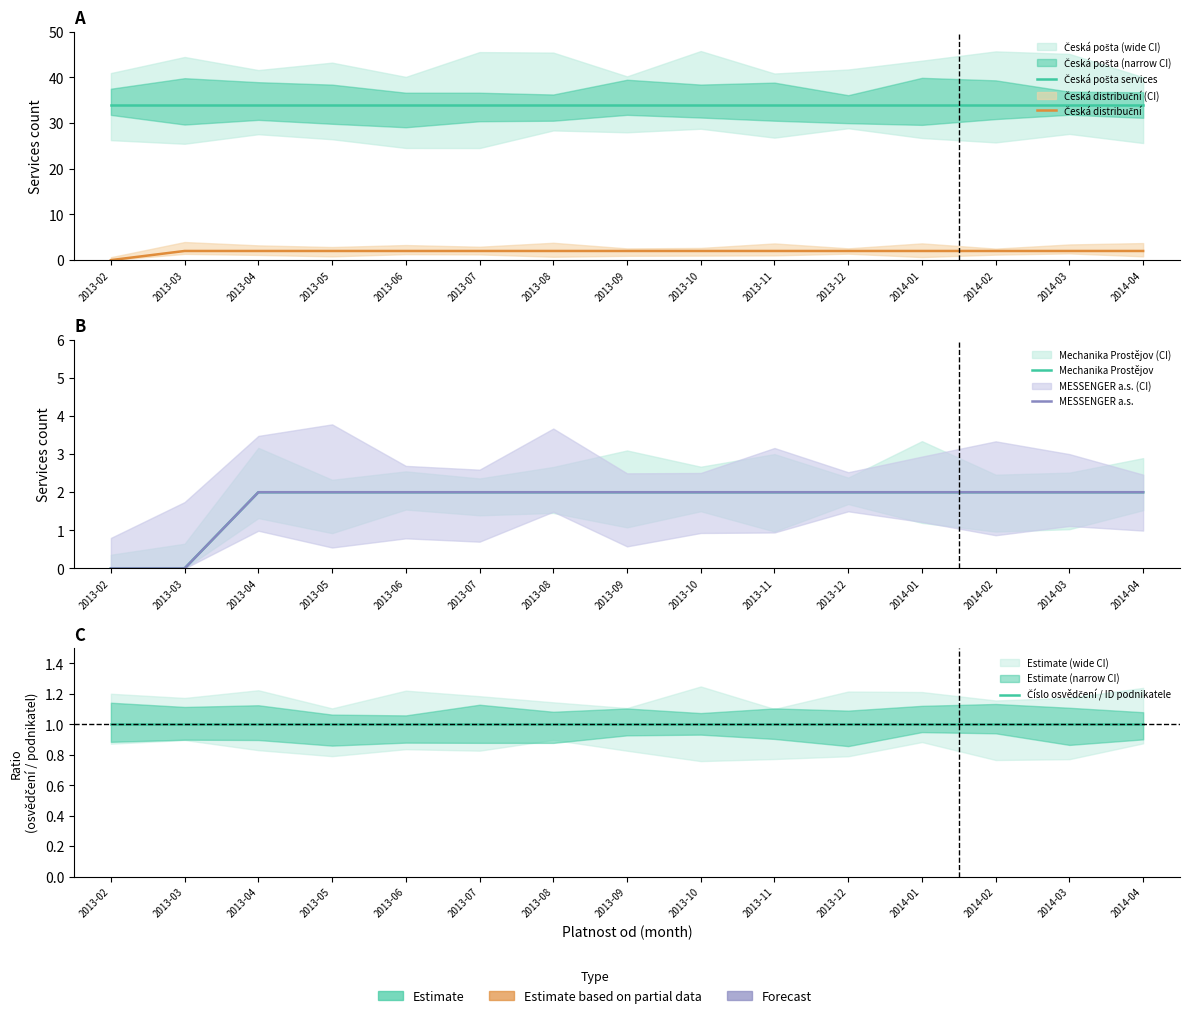

True or false: Česká pošta services and Číslo osvědčení / ID podnikatele intersect in this chart.

False